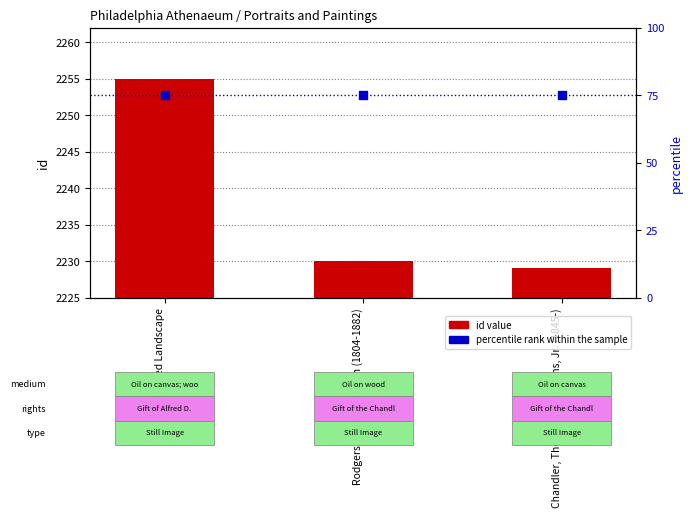

Which series has the largest total across all categories?

id value